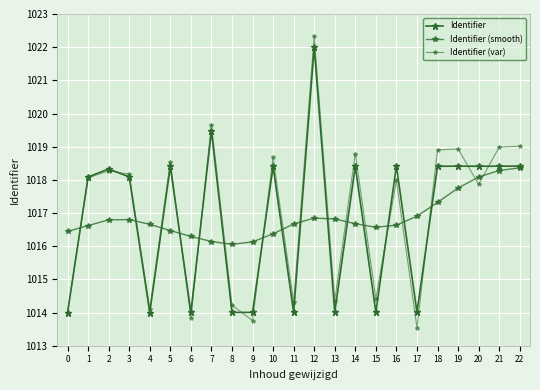

Which series changed the most between 4 and 8?

Identifier (smooth)